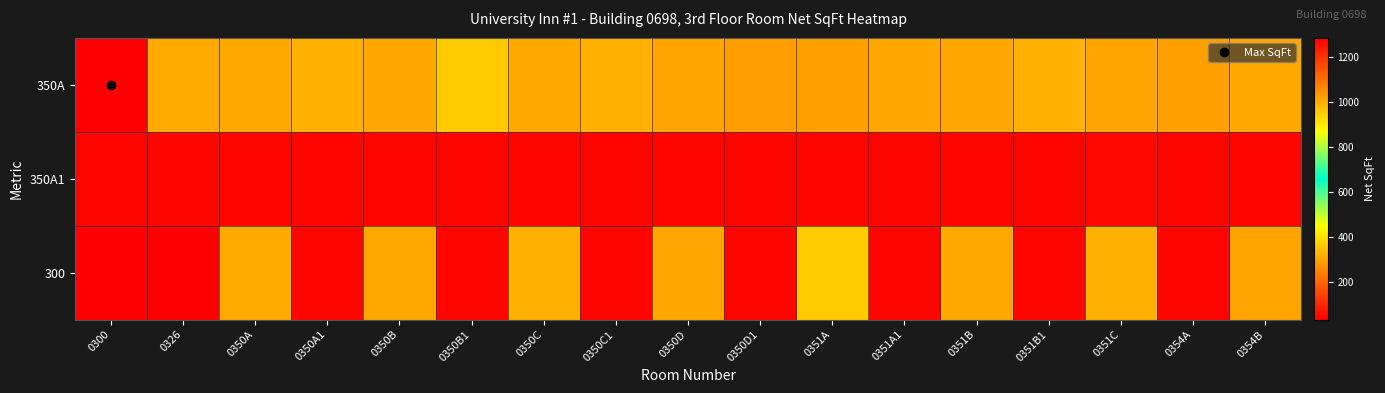

How many distinct data groups are displayed?

3